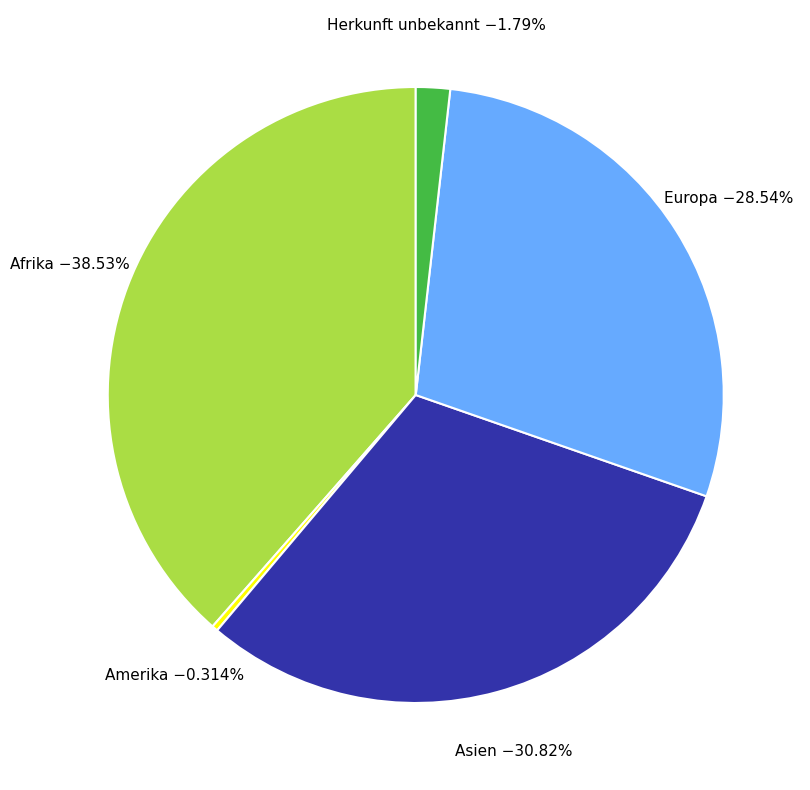

Does any single category account for the majority?

No